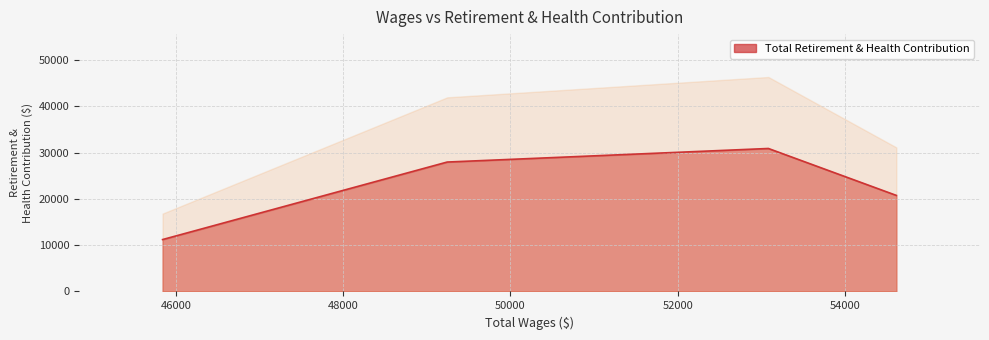

True or false: the data shows 7790 at 54614.0.

False